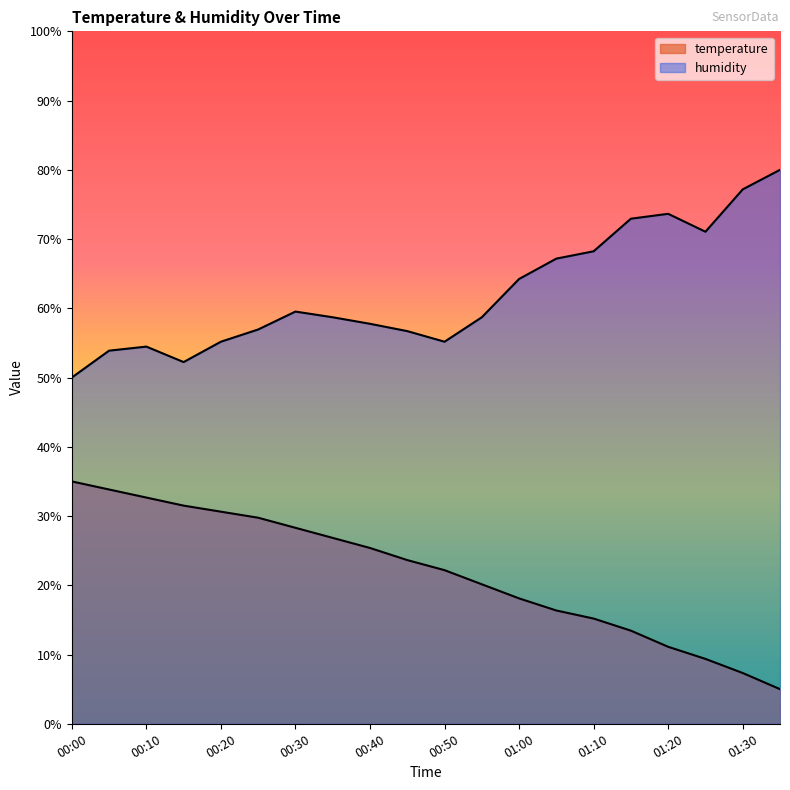

True or false: humidity and temperature cross at least once.

False